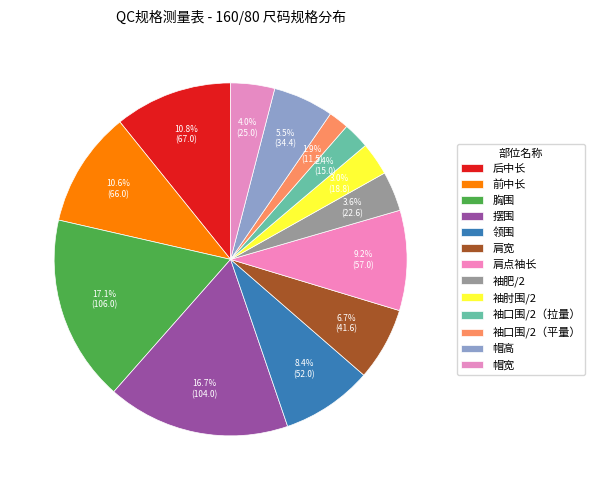

Which slice is the smallest?

袖口围/2（平量）